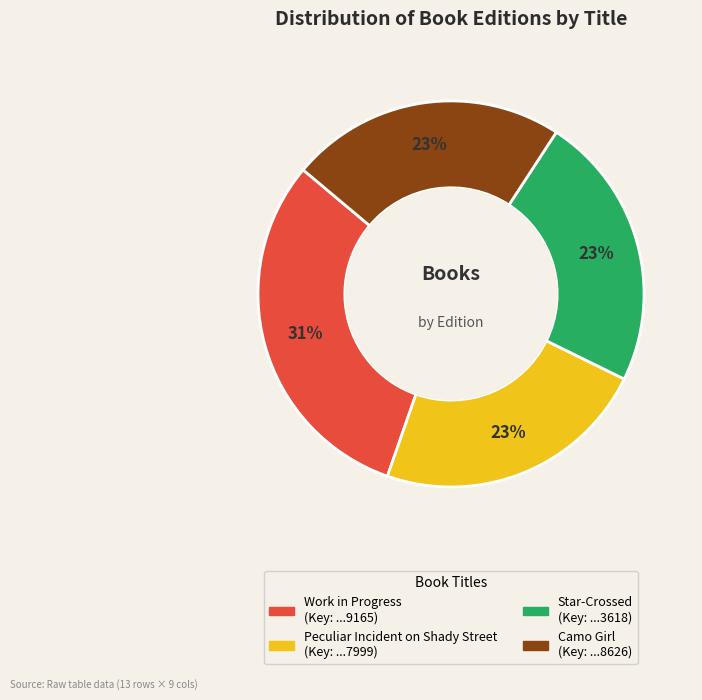

How many slices are in this pie chart?

4